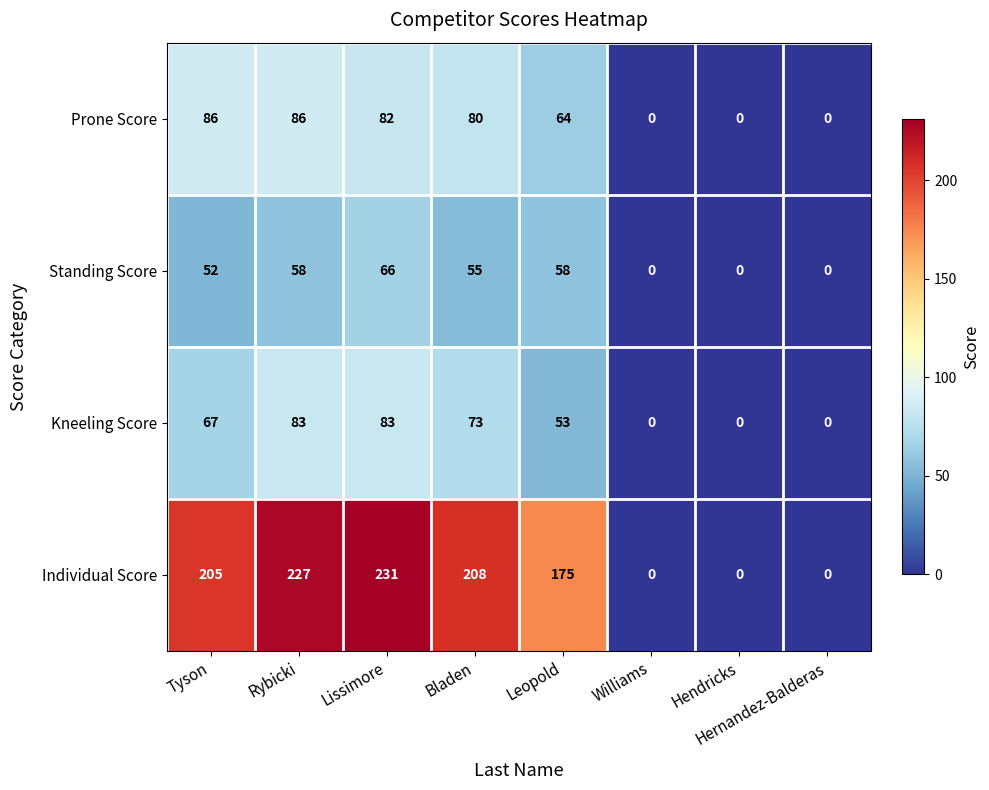

How many distinct data groups are displayed?

4